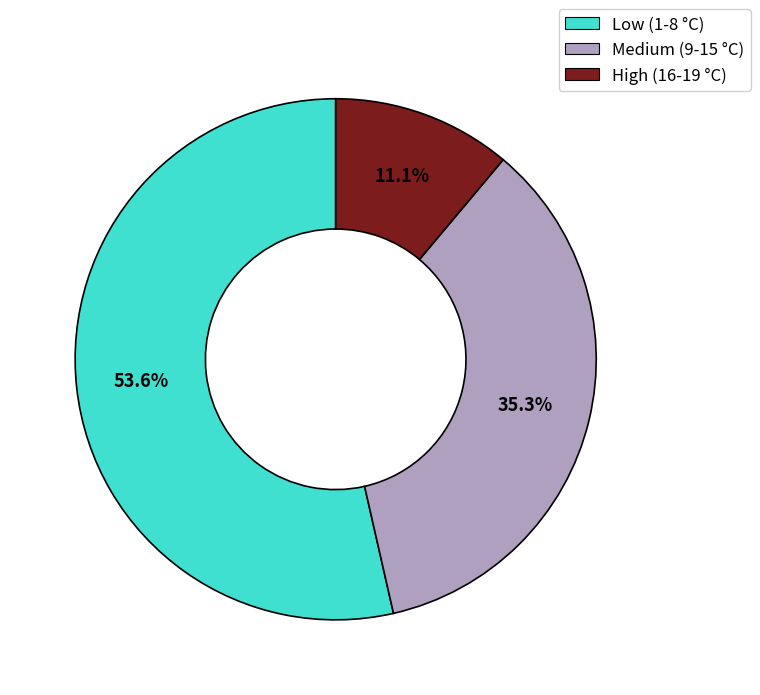

Count the number of slices in the pie.

3